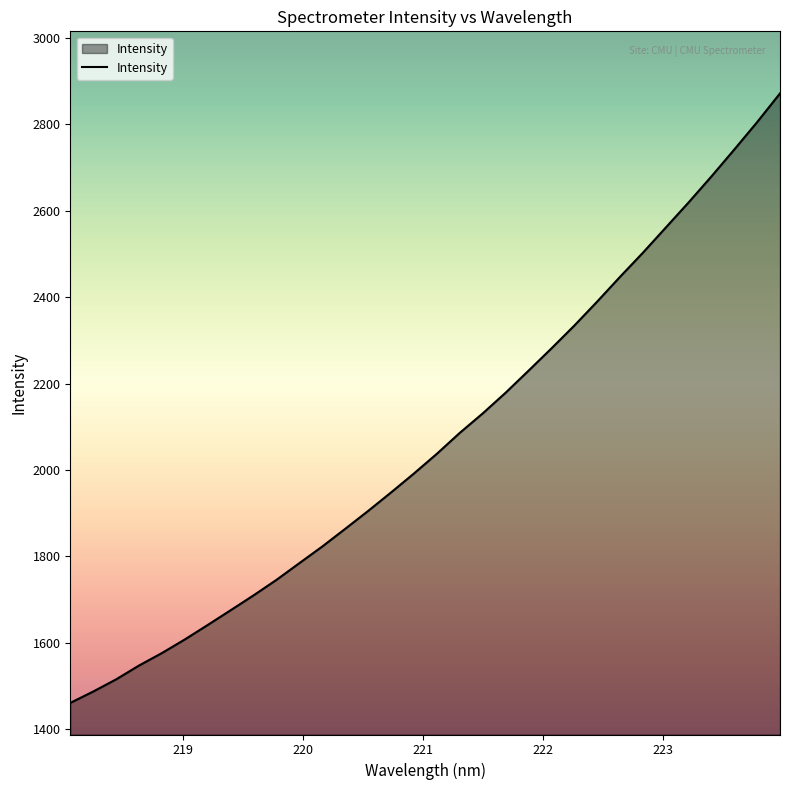

Does the chart display data point markers on the line(s)?

No